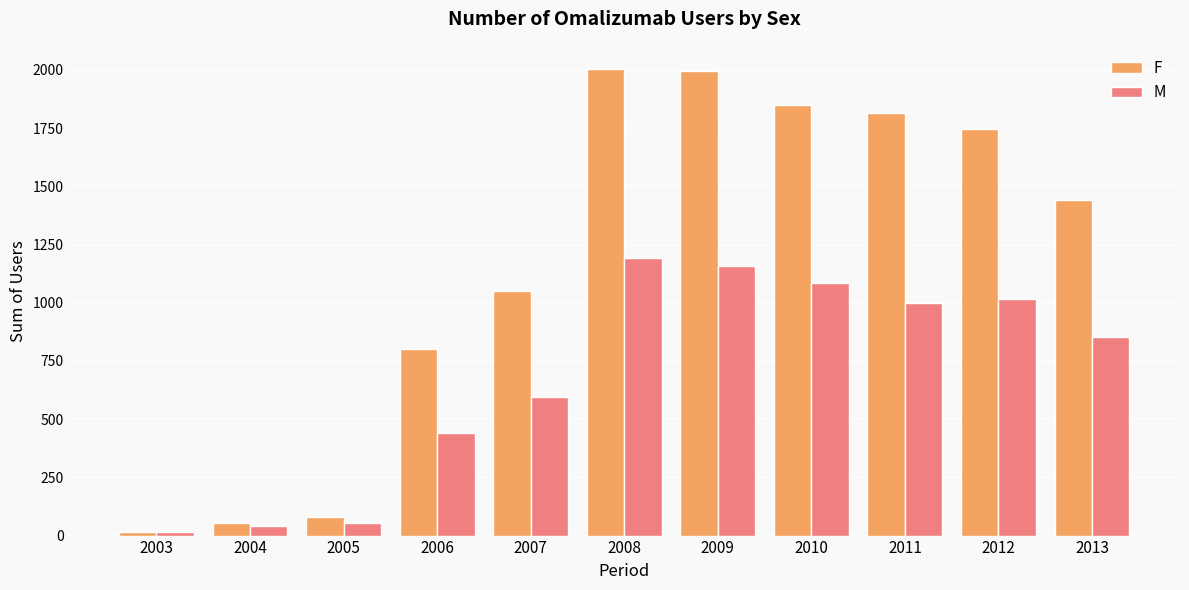

What is the value of the M bar at the 4th from the left?

441